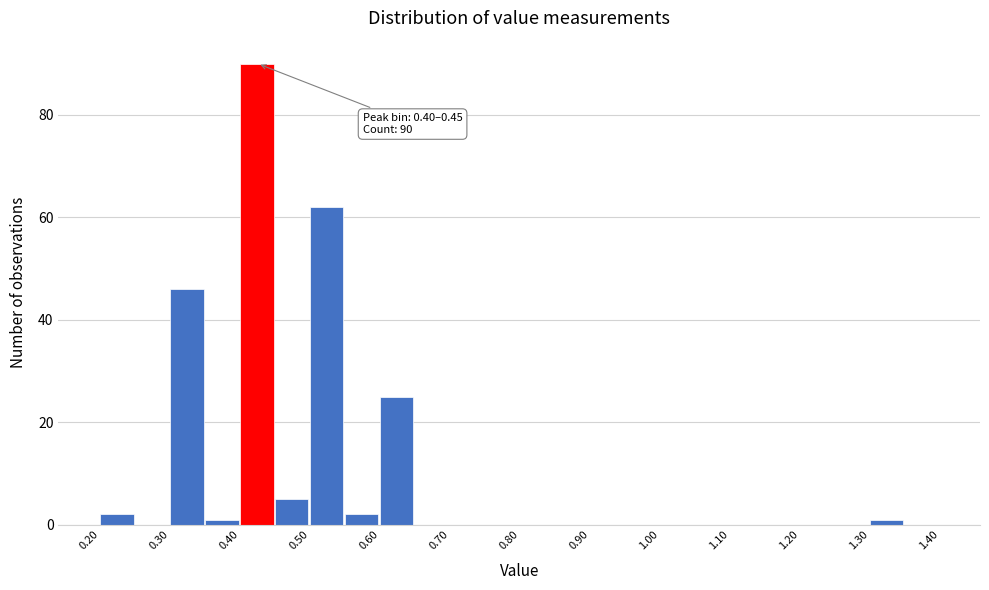

Which range on the x-axis has the tallest bar?

0.40 to 0.45